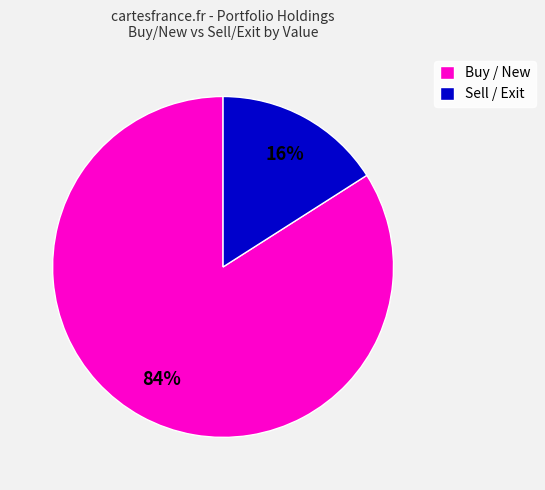

Count the number of slices in the pie.

2